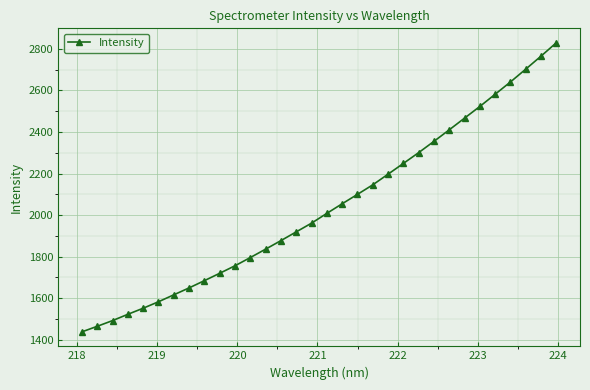

How many data points are above 2008?

16